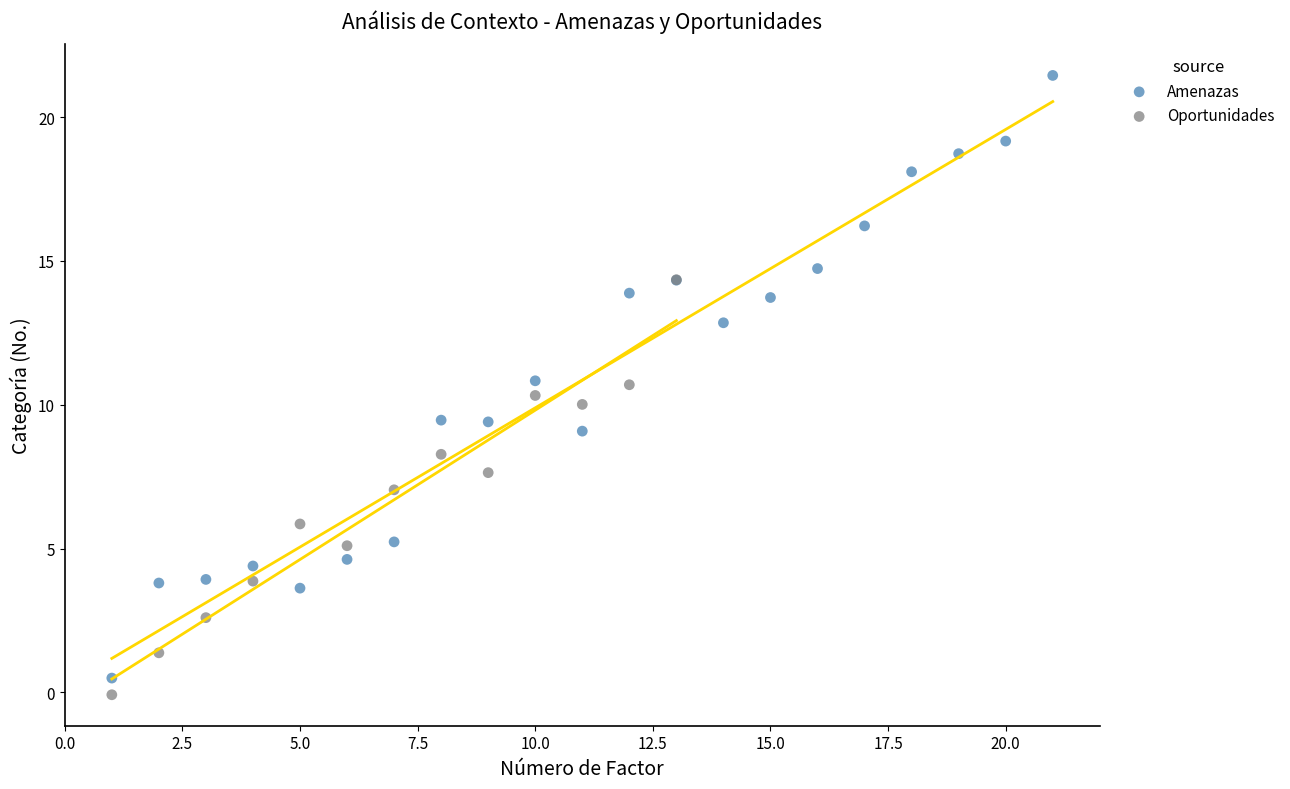

Which series reaches the maximum Y coordinate?

Amenazas